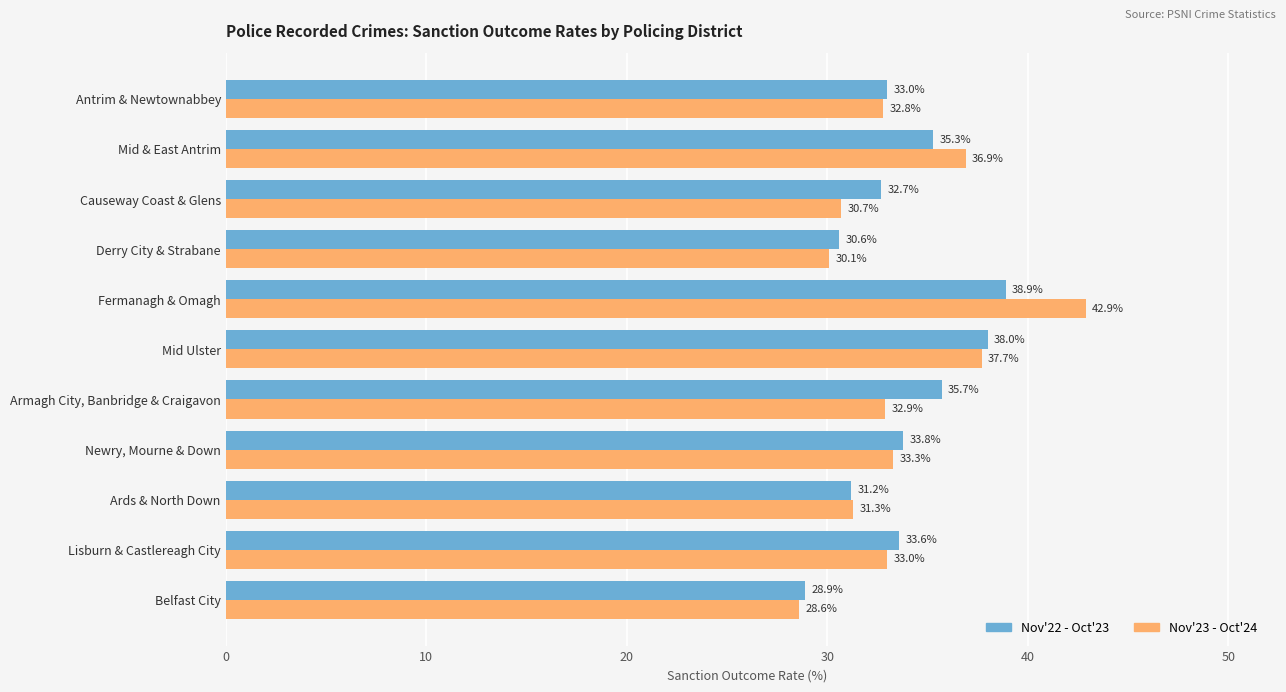

List the series in order of their overall mean, highest first.

Nov'22 - Oct'23, Nov'23 - Oct'24